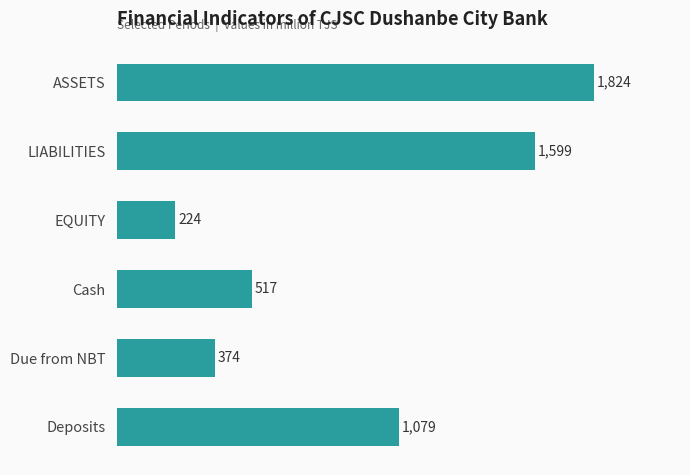

Which label corresponds to the smallest value in the chart?

EQUITY